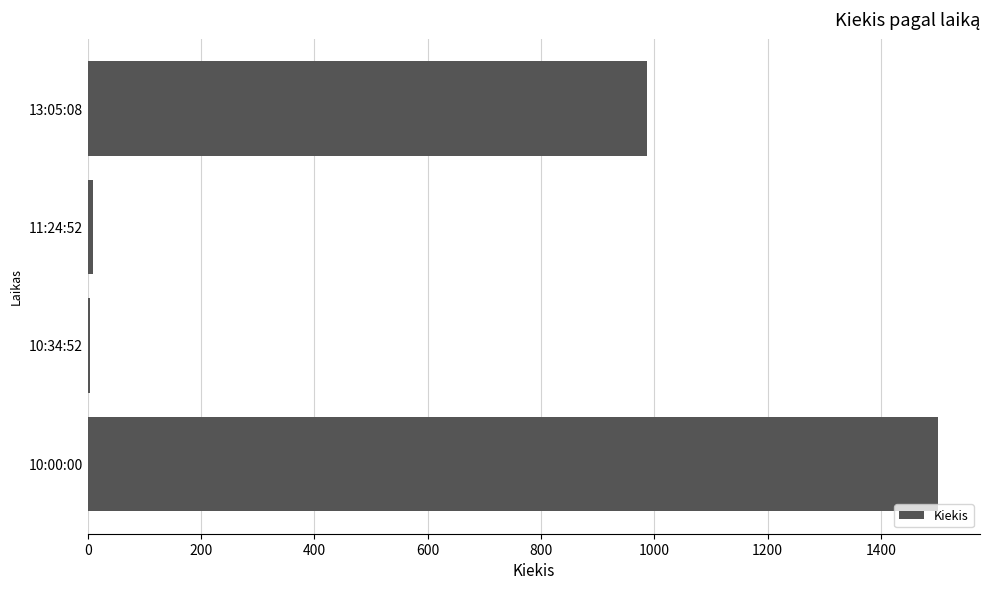

How many distinct data groups are displayed?

1